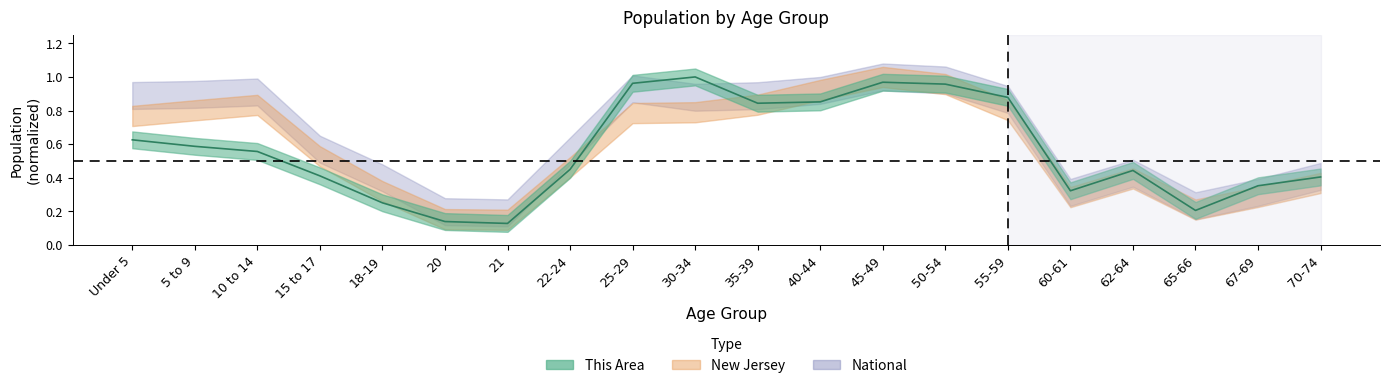

At which label is National closest to 0?

21